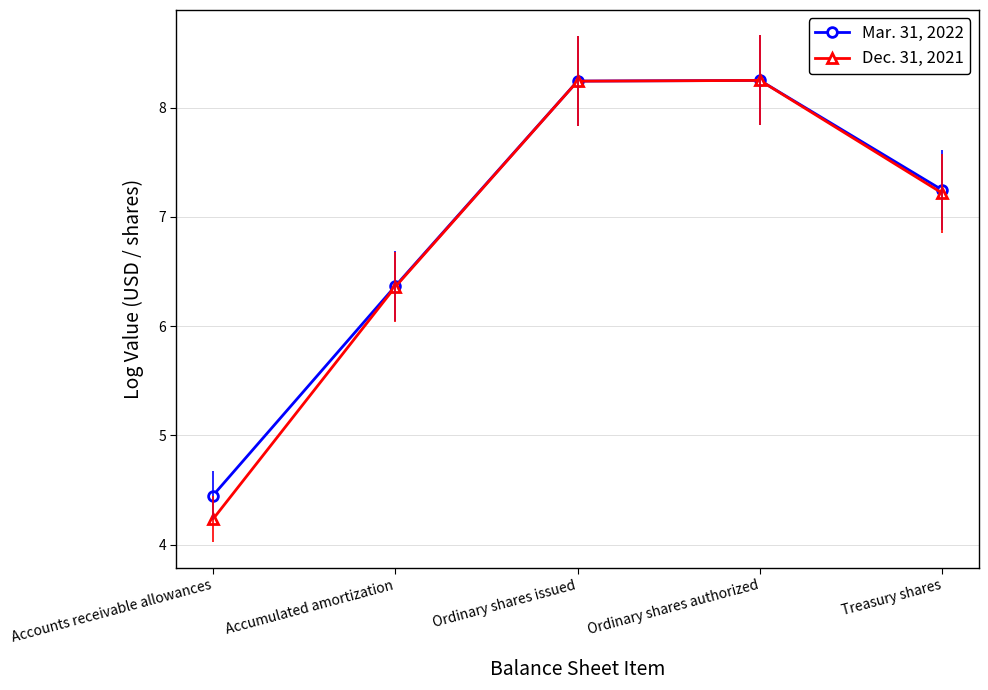

Reading left to right, list all the values displayed in this chart.

Mar. 31, 2022: 4.4	6.4	8.2	8.2	7.2
Dec. 31, 2021: 4.2	6.4	8.2	8.2	7.2